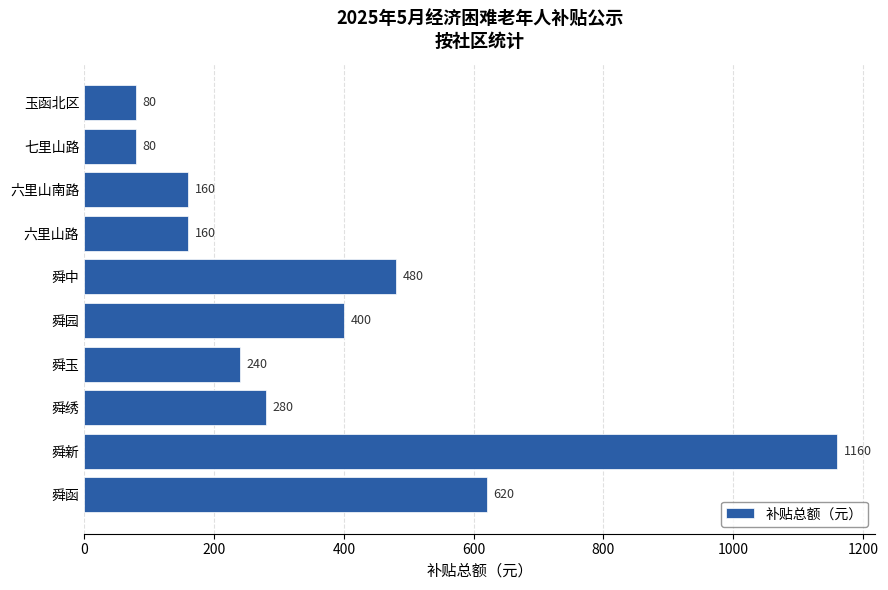

Does the chart contain stacked bars?

No